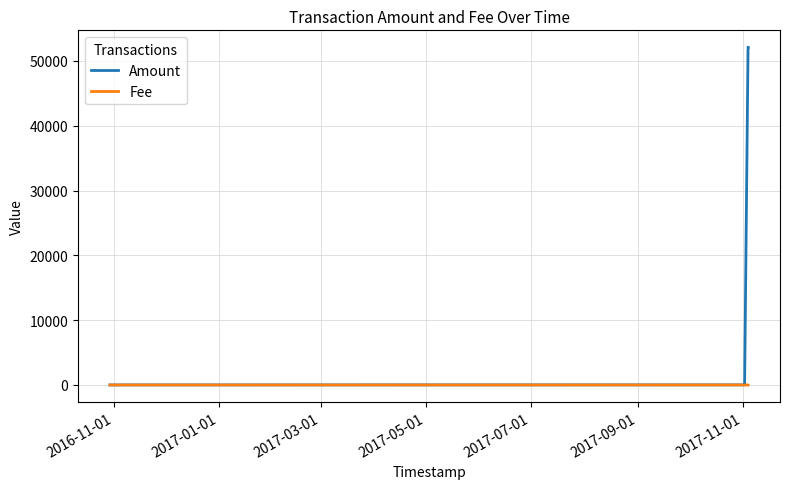

Which series has the largest total across all categories?

Amount